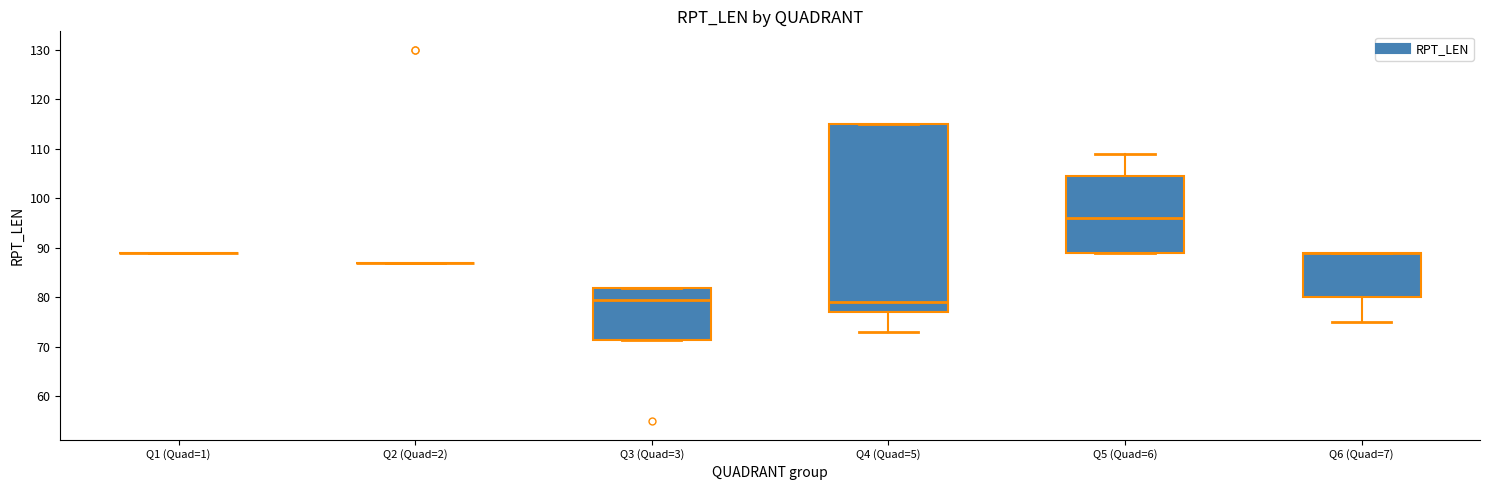

At which label does the data first exceed 89?

2